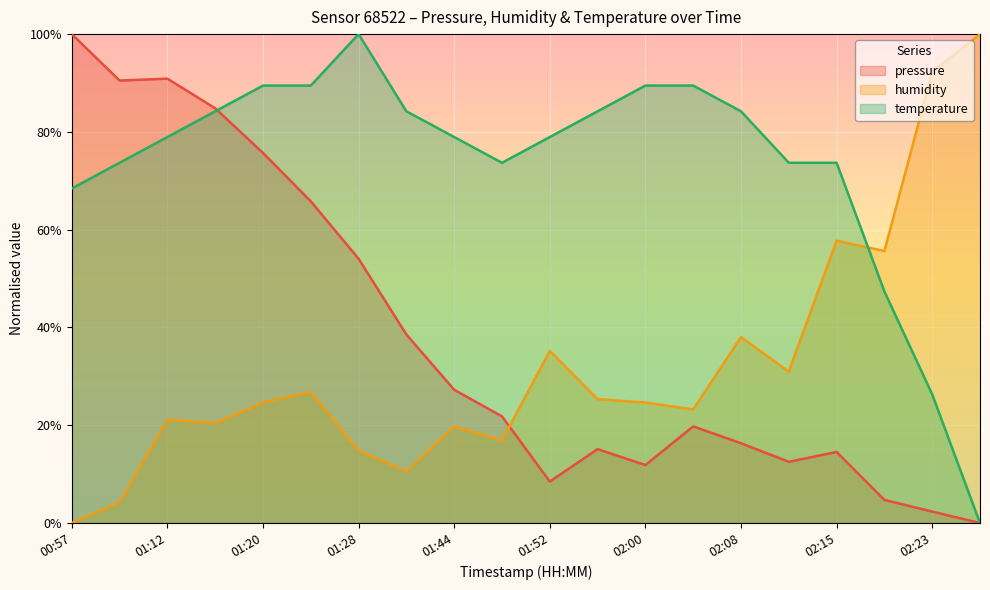

How many lines are shown in the chart?

3